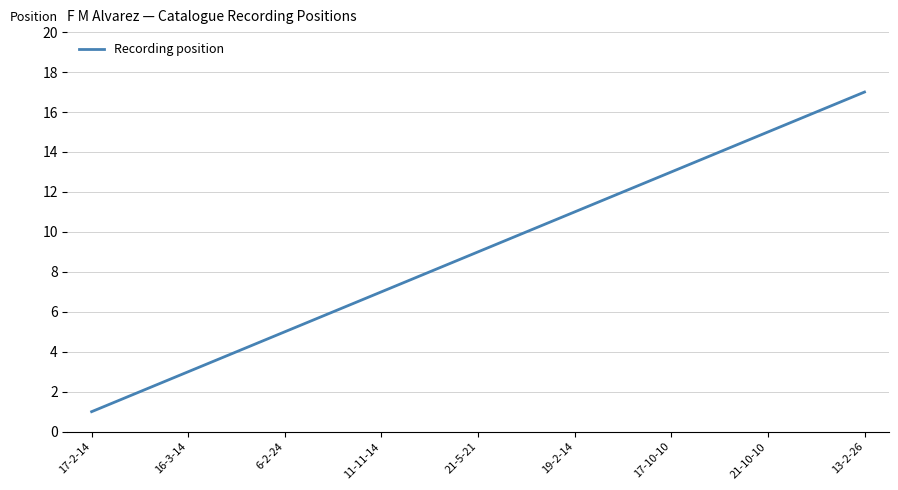

What is the difference between the maximum and minimum values?

16